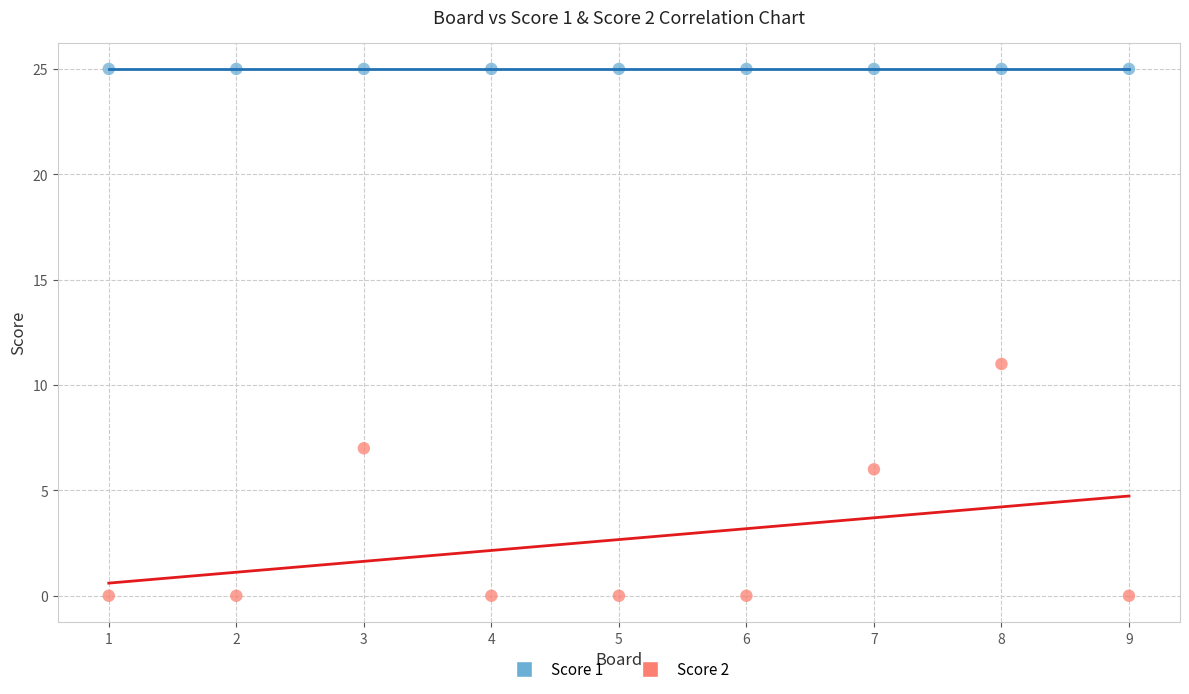

Which series contains the highest Y value?

Score 1